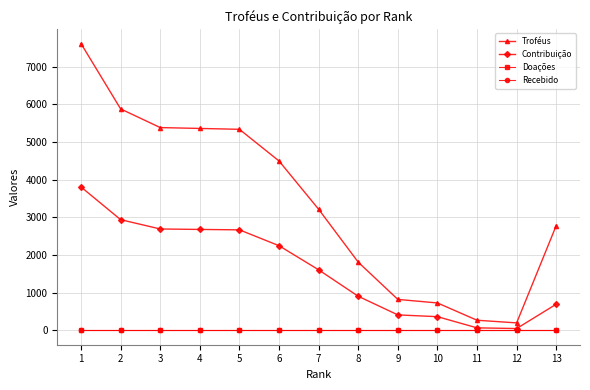

Which category has the highest value in the Troféus series?

1